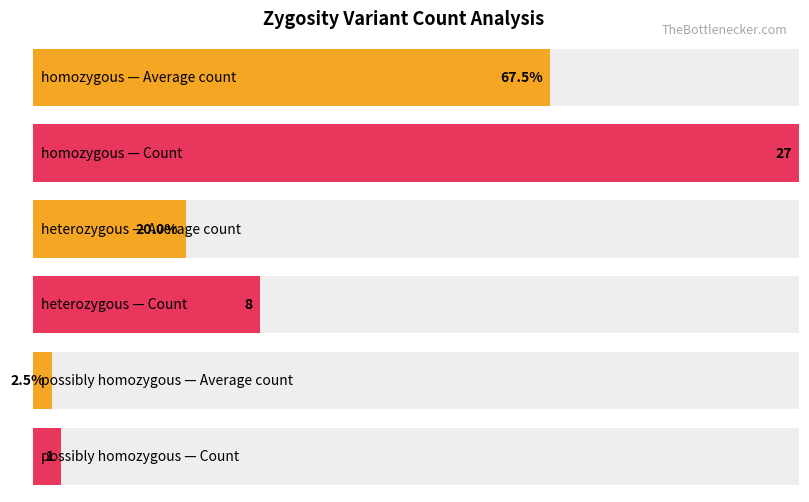

What is the approximate value at heterozygous?

8